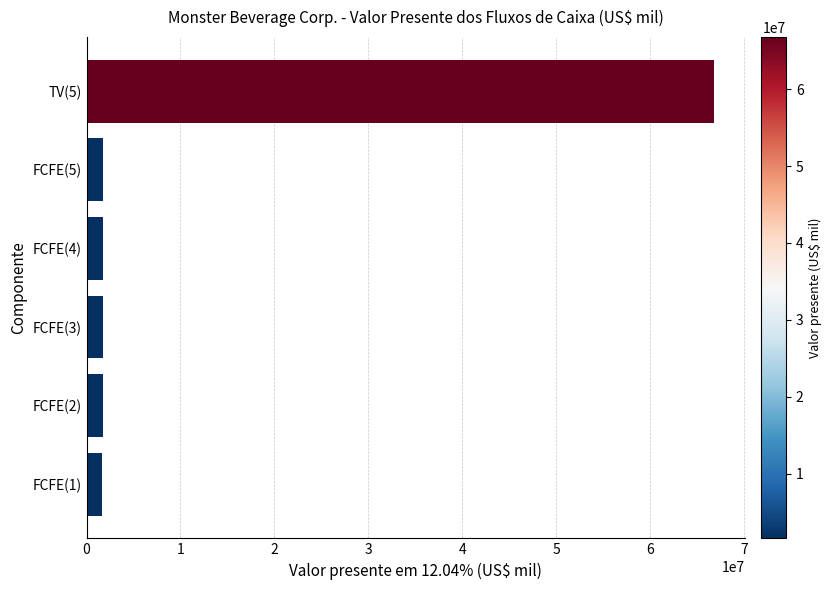

What is the minimum value shown in the chart?

1606125